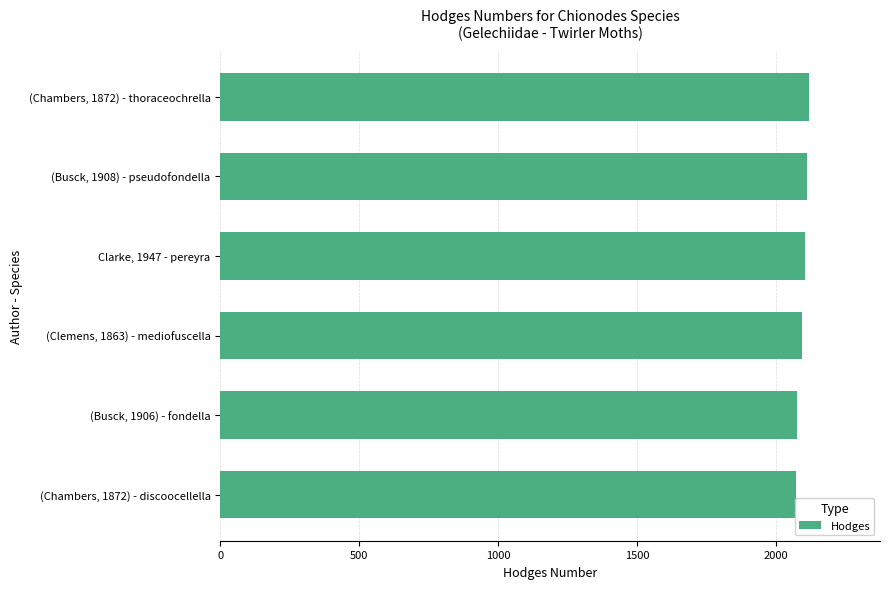

Approximately how many times larger is the value at (Chambers, 1872) - thoraceochrella compared to Clarke, 1947 - pereyra?

1.0